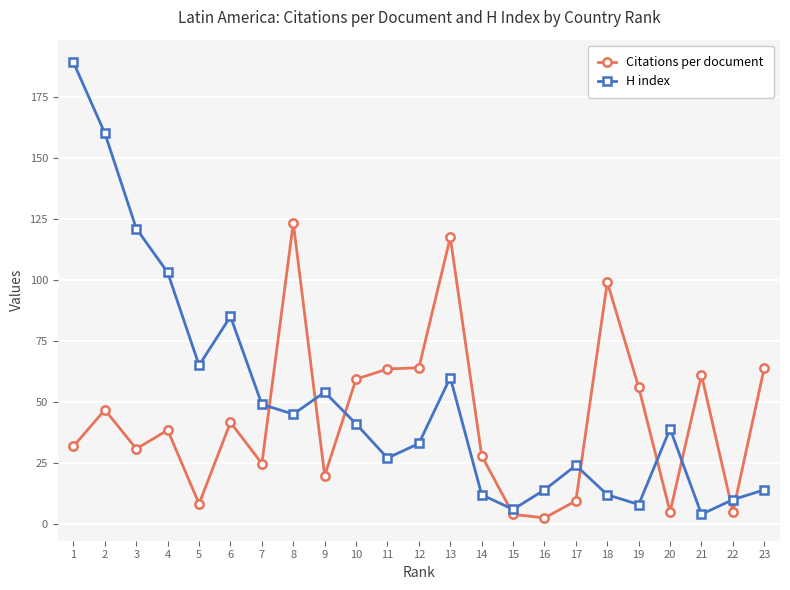

True or false: Citations per document has more than 2 interior local peaks.

True